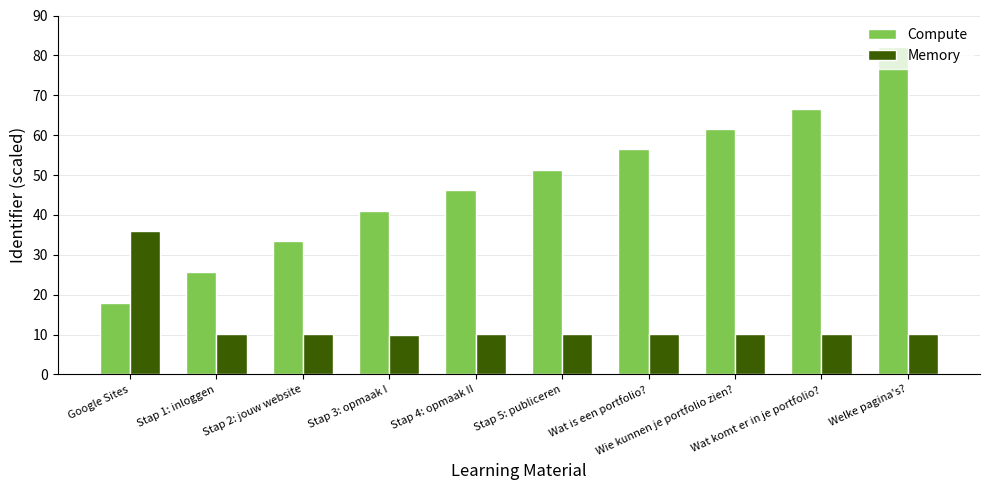

Which category has the lowest value in the Compute series?

Google Sites